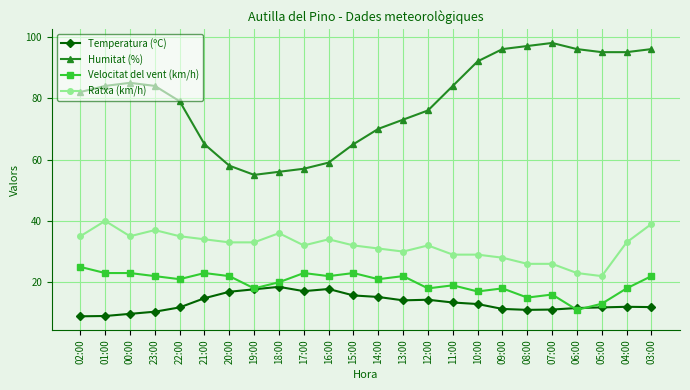

What are all the series names shown in the legend?

Temperatura (ºC), Humitat (%), Velocitat del vent (km/h), Ratxa (km/h)